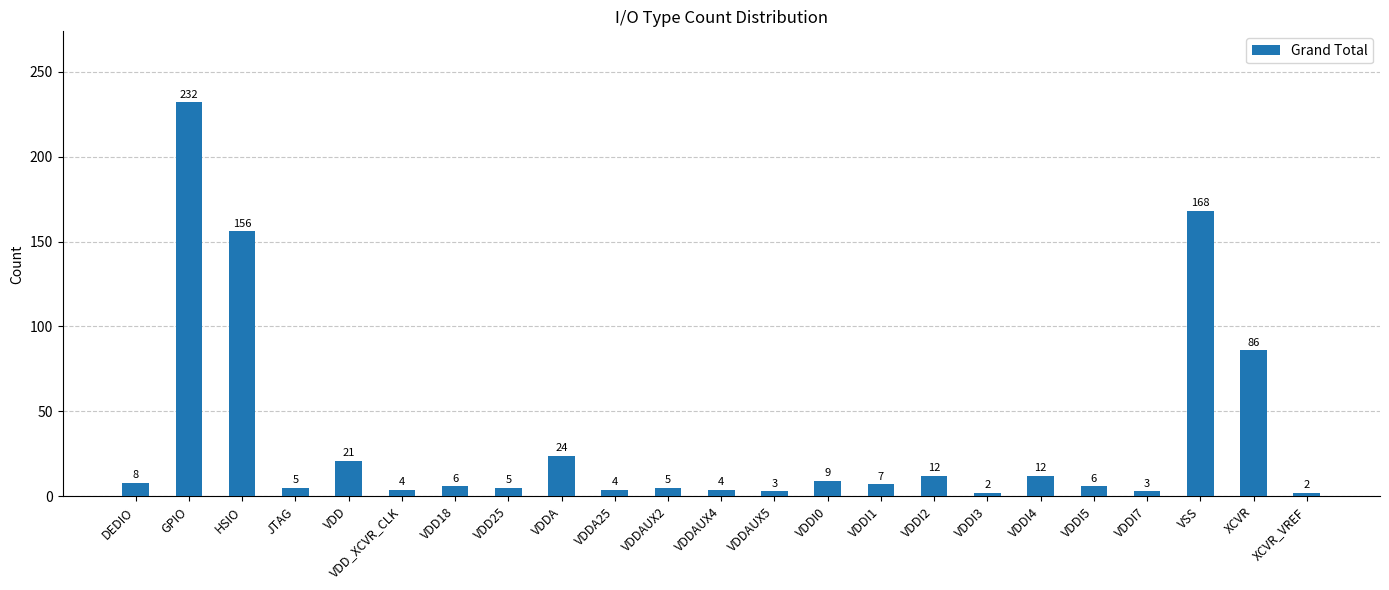

What is the change in value from VDDAUX5 to VDDI0?

+6